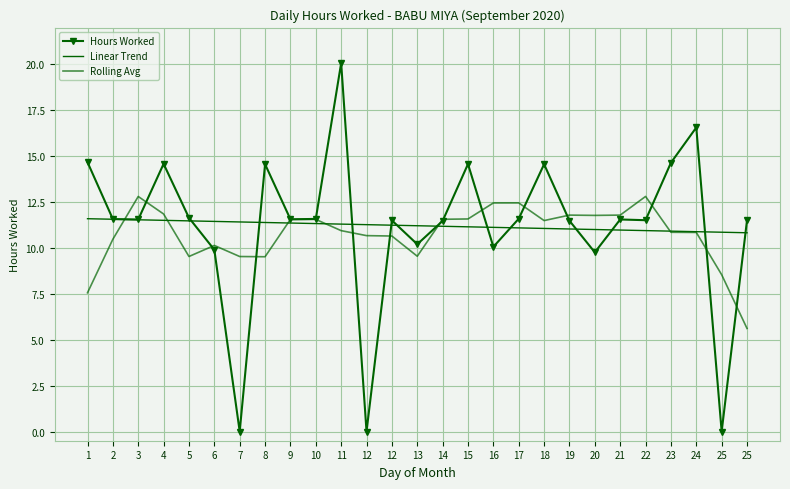

What is the spread (max minus min) of values at 25?

10.9